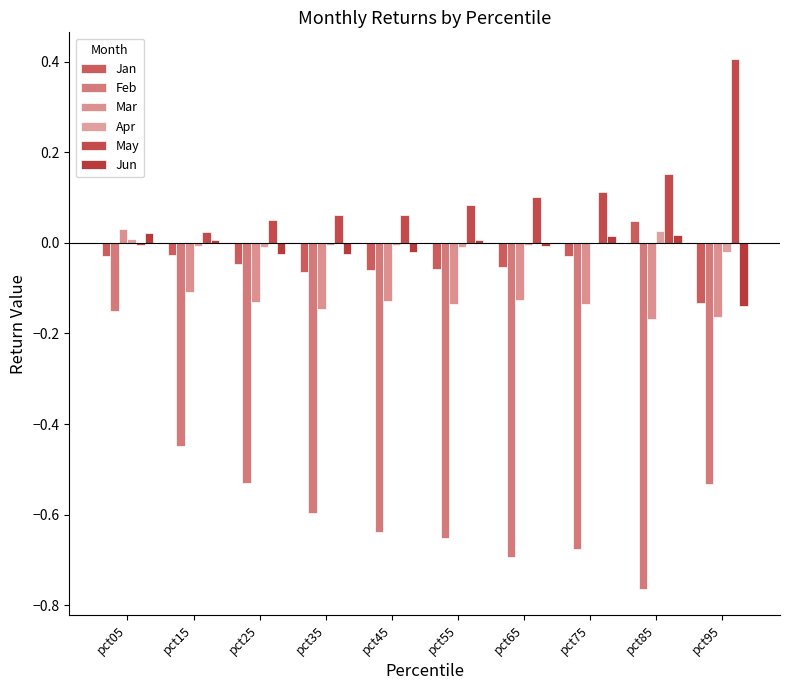

Count the number of data series in this chart.

6